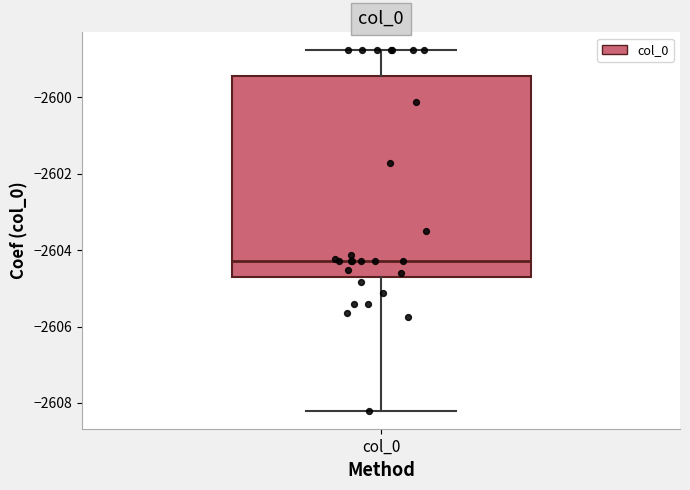

Transcribe this box plot: give where the median line is, the range the box spans, and where the two whiskers end, as read against the y-axis. The values are not printed on the chart, so give them approximately, as read against the axis.

median -2604.2, box -2604.8 to -2599.4, whiskers -2608.2 to -2598.8